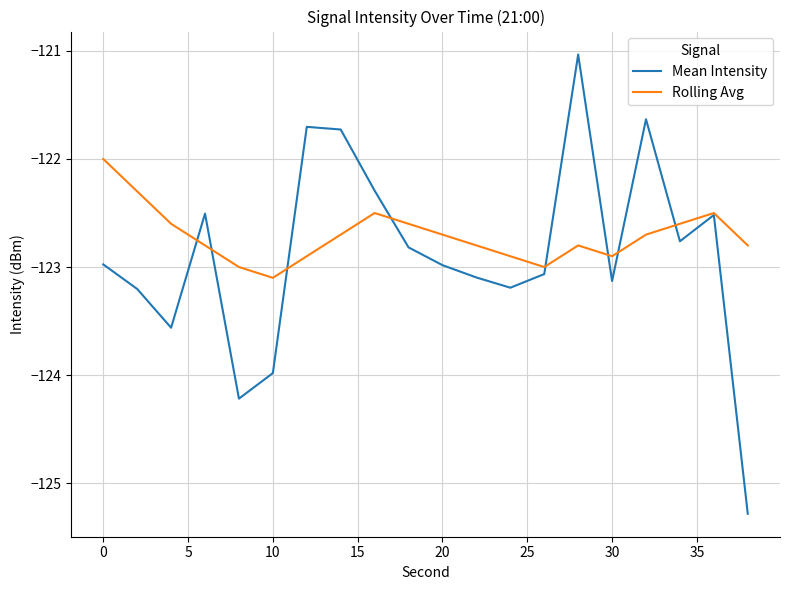

Which series has the largest range (max minus min)?

Mean Intensity